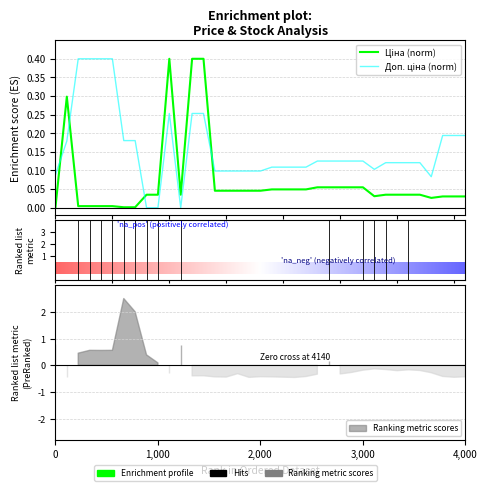

How many values in the Ціна series exceed 0?

36